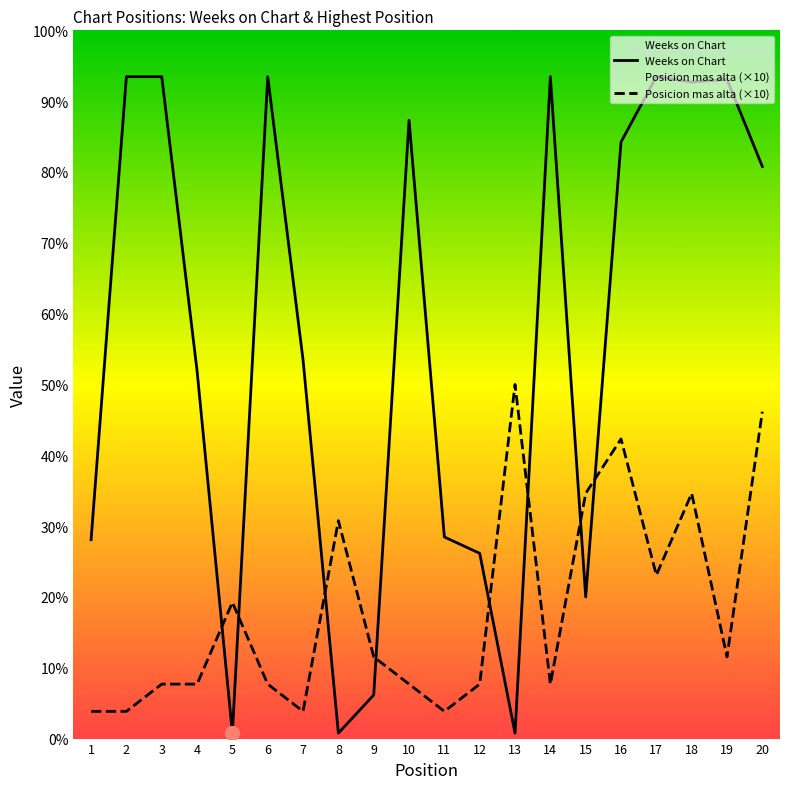

Does the chart have visible grid lines?

No